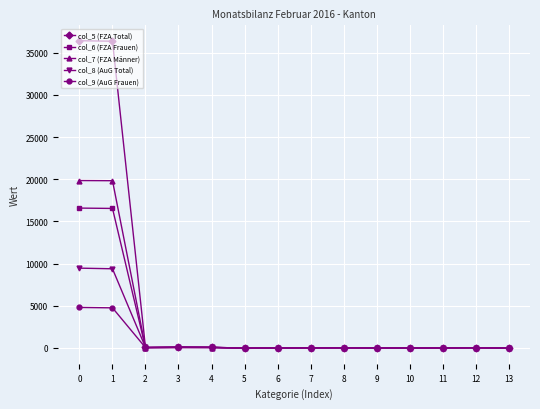

What is the difference between the highest and lowest values at 0?

31617